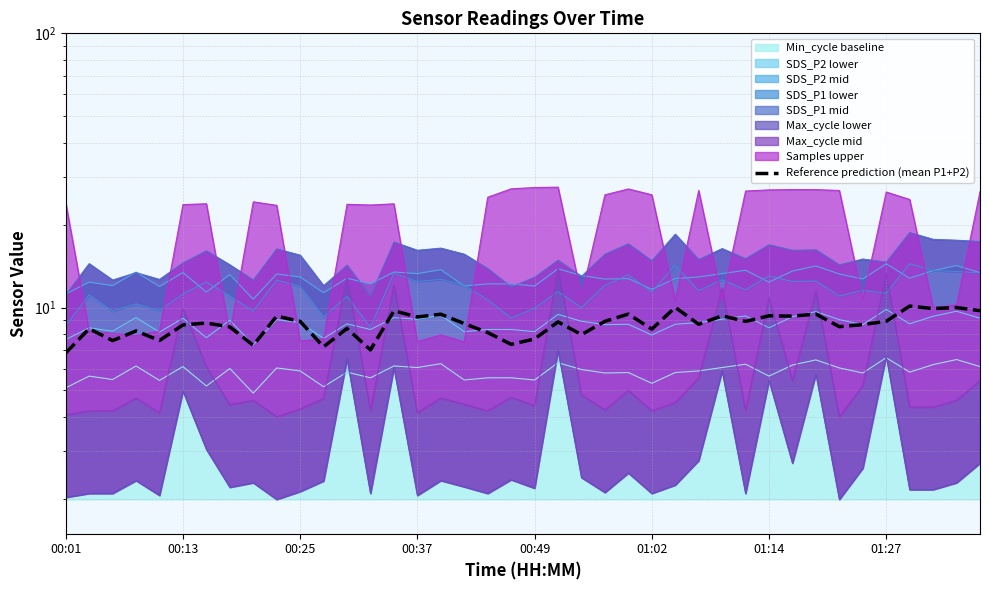

What is the label of the 27th point from the left?

26